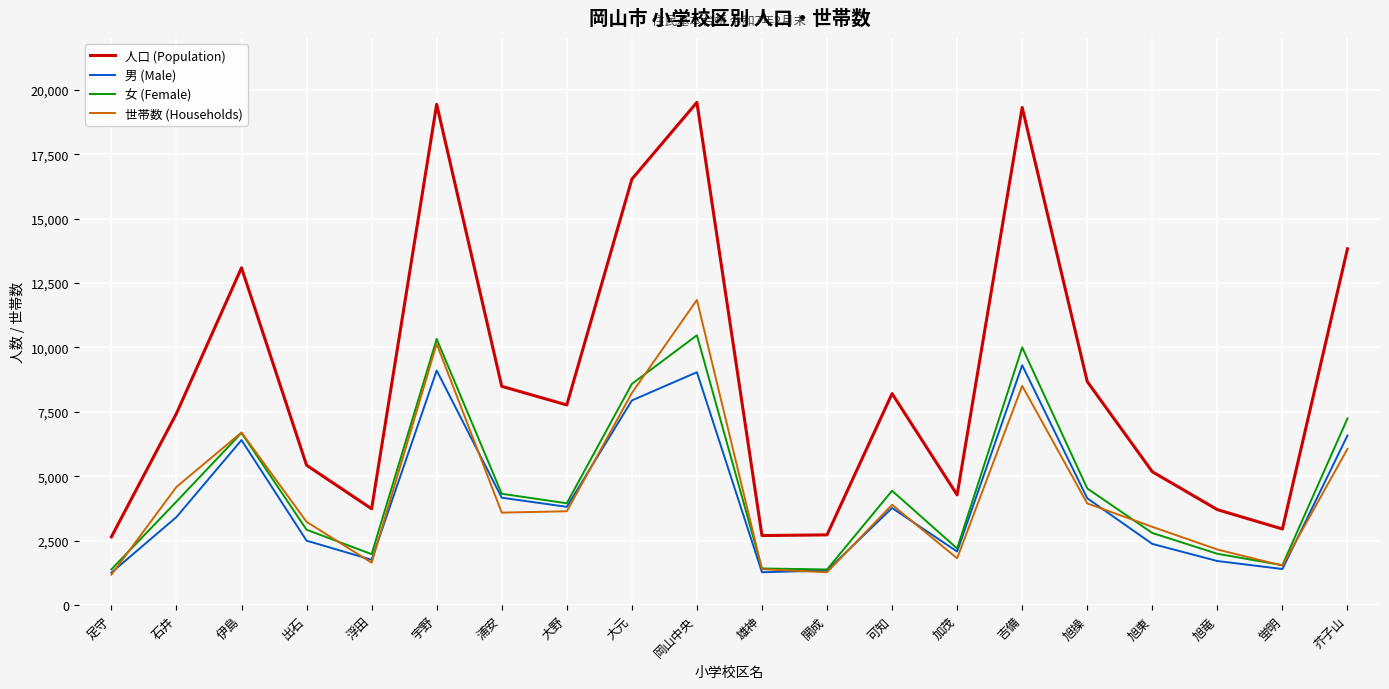

Which series ends up on top after the final intersection of 世帯数 (Households) and 女 (Female)?

女 (Female)